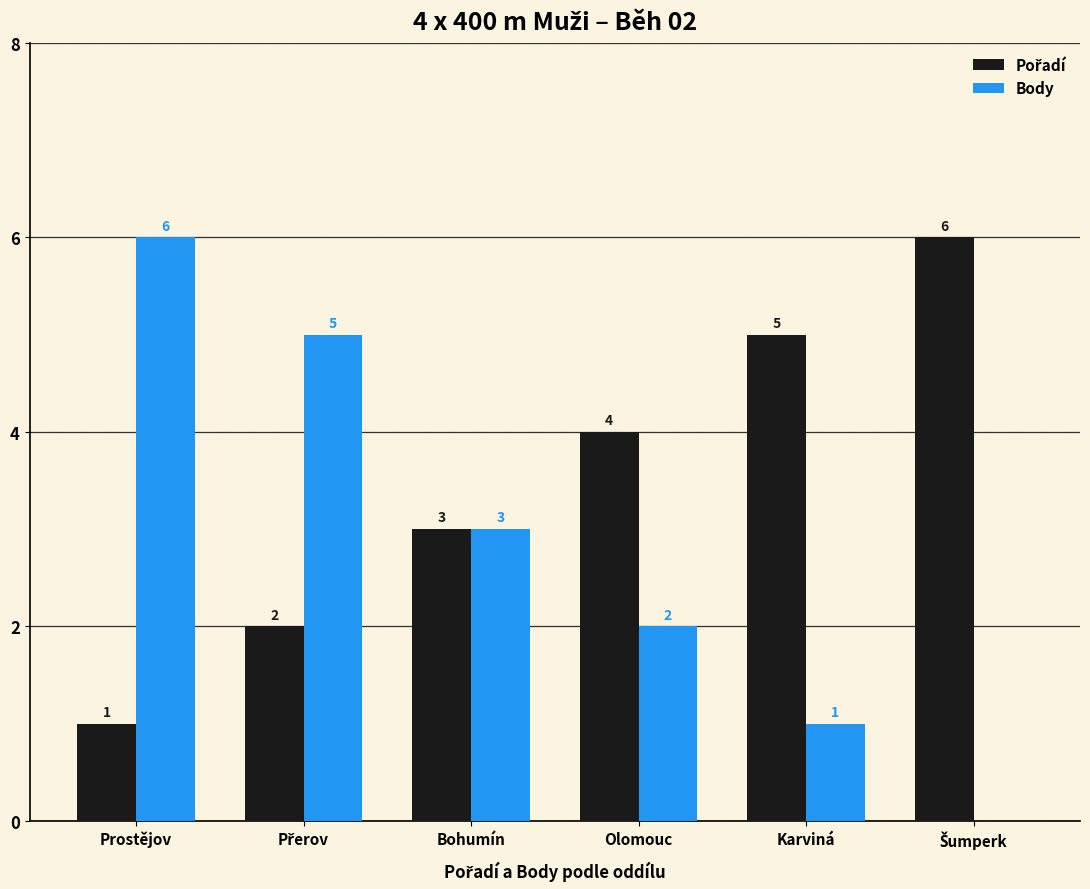

What is the sum of all Body values?

17